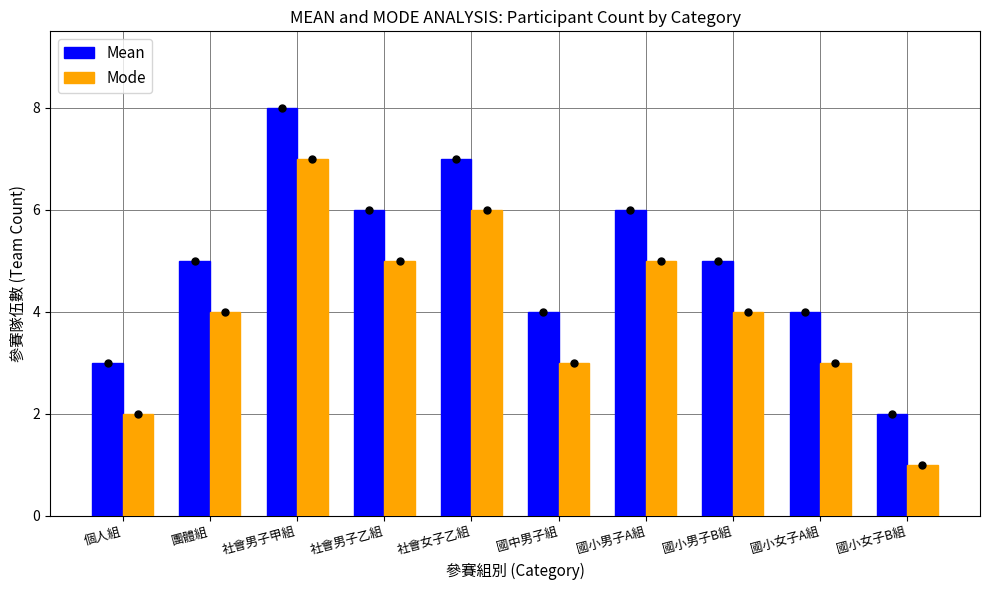

Reading left to right, extract all data points from this chart.

Mean: 3	5	8	6	7	4	6	5	4	2
Mode: 2	4	7	5	6	3	5	4	3	1